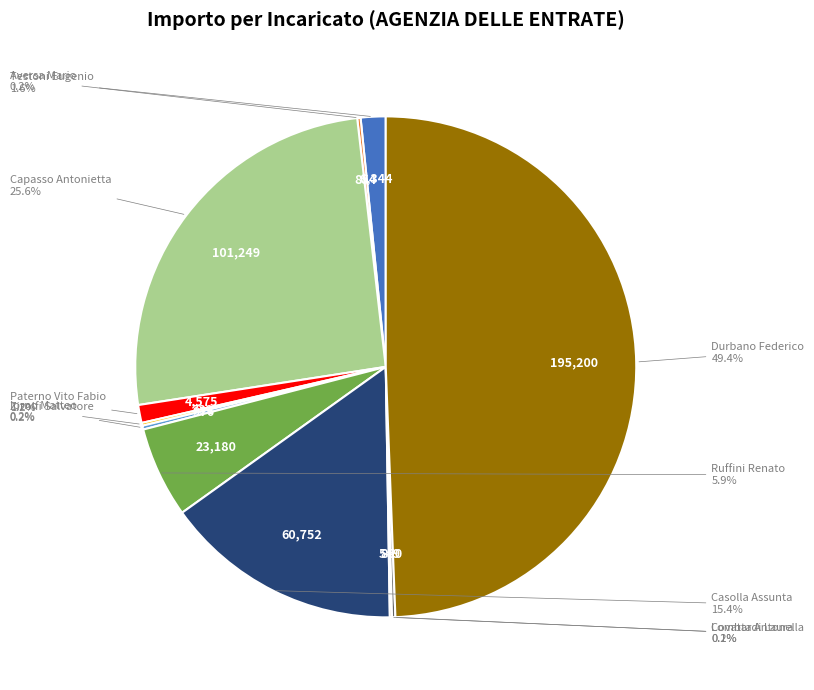

Which slice is the smallest?

Covatta Antonella